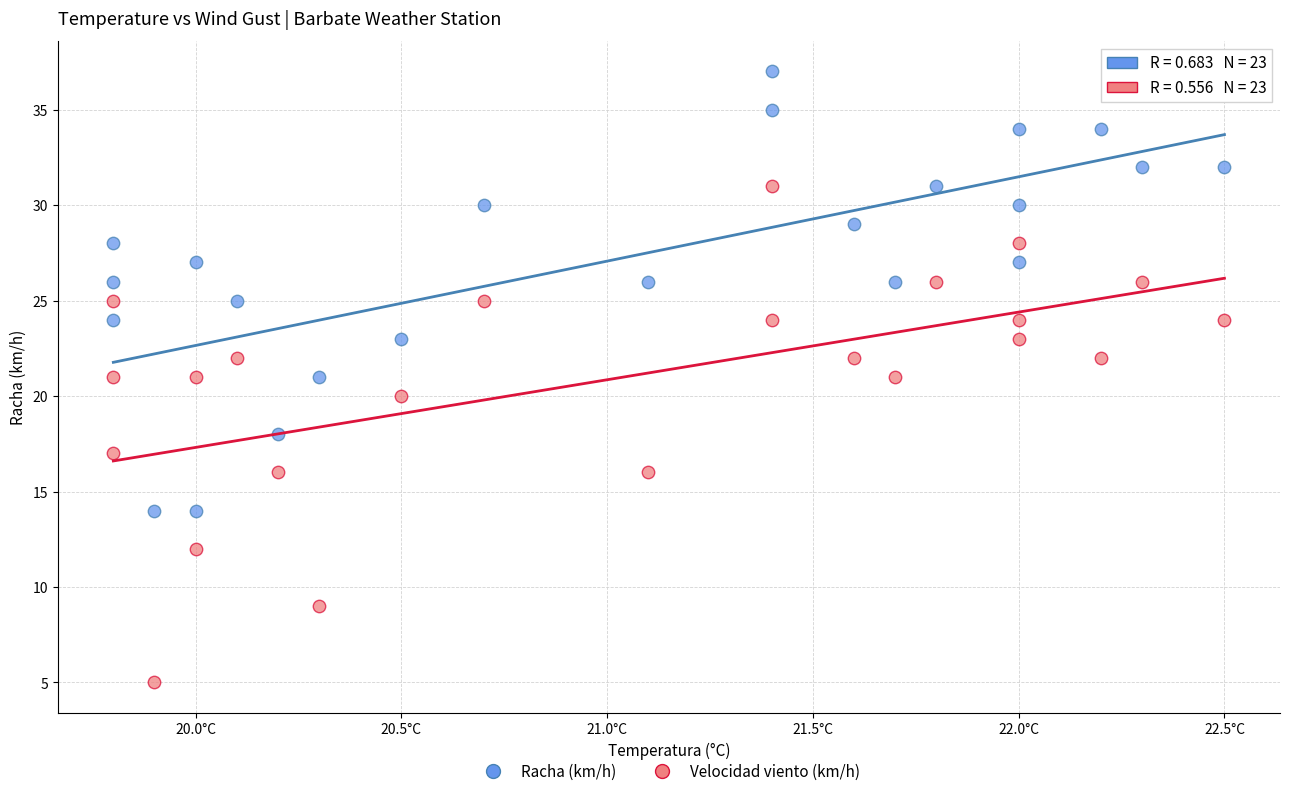

Across all data points, what is the range of Y values (max minus min)?

32